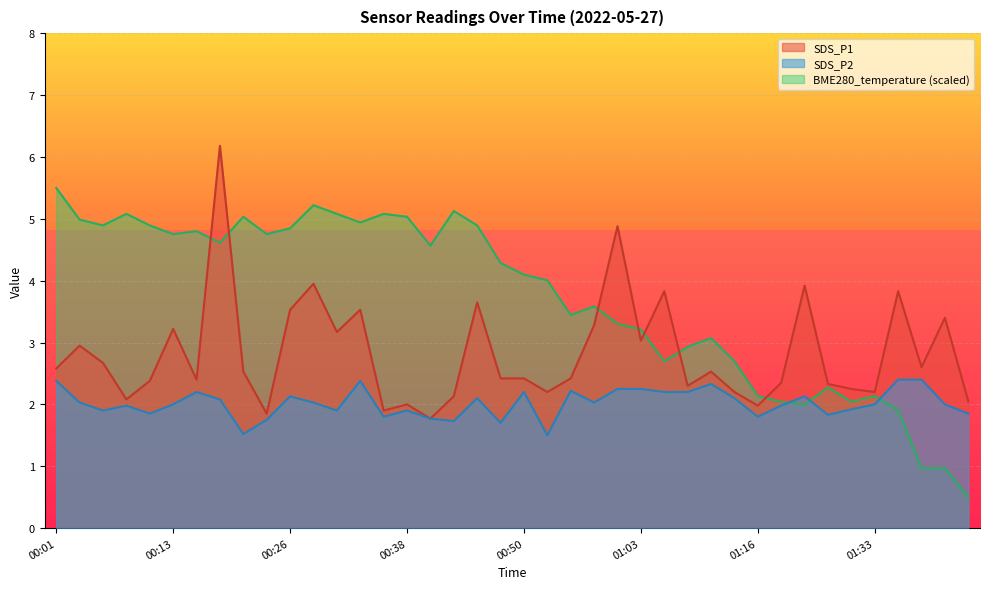

True or false: SDS_P1 has more than 2 points higher than both neighbors.

True